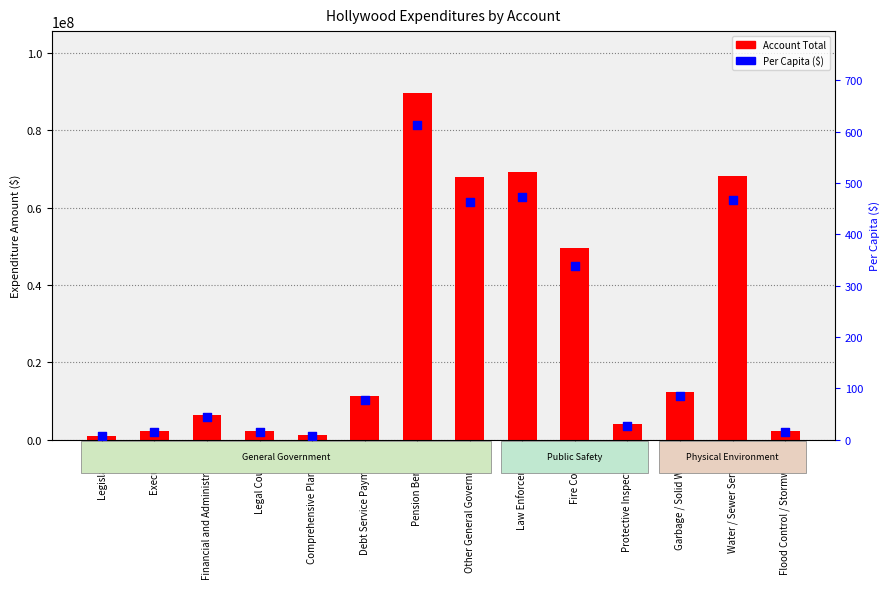

What is the total value across all series at Legislative?

1083663.4